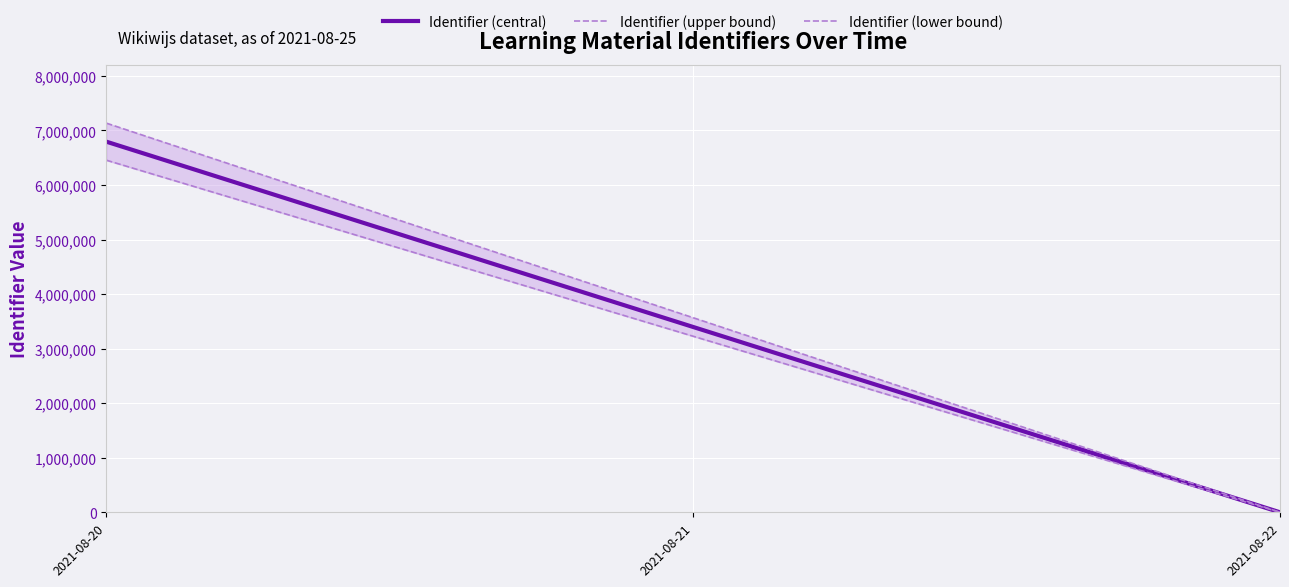

Which has a higher value, 2021-08-20 or 2021-08-22?

2021-08-20